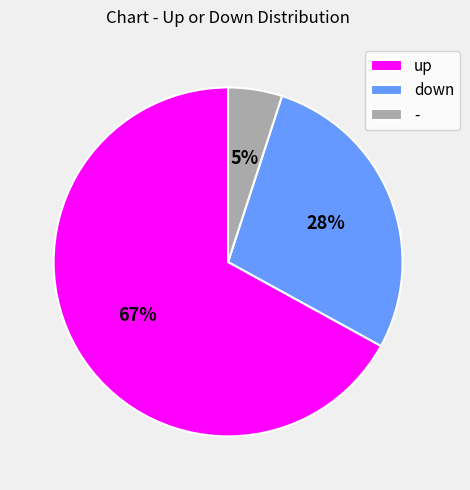

Approximately how many times larger is the value at down compared to up?

0.4